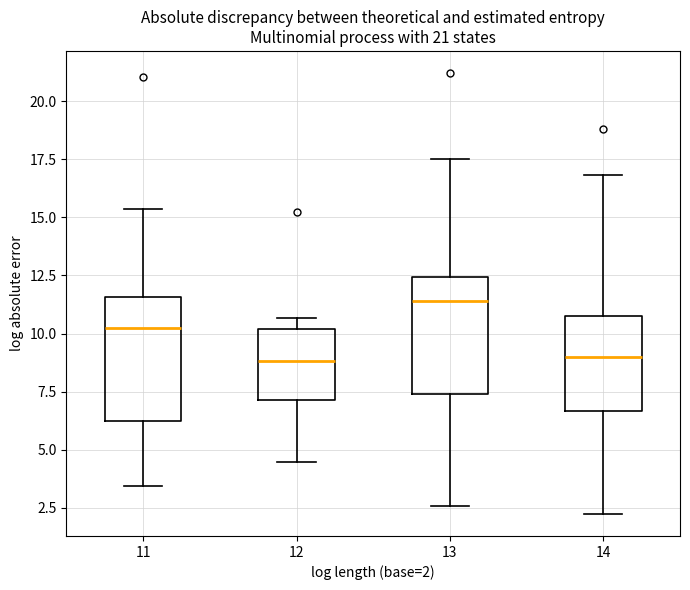

Reading left to right, read every box against the y-axis: the position of its median line, the range the box covers, and the ends of its whiskers. The values are not printed on the chart, so give them approximately, as read against the axis.

11: median 10.0, box 6.0 to 11.5, whiskers 3.5 to 15.5
12: median 9.0, box 7.0 to 10.0, whiskers 4.5 to 10.5
13: median 11.5, box 7.5 to 12.5, whiskers 2.5 to 17.5
14: median 9.0, box 6.5 to 11.0, whiskers 2.0 to 17.0